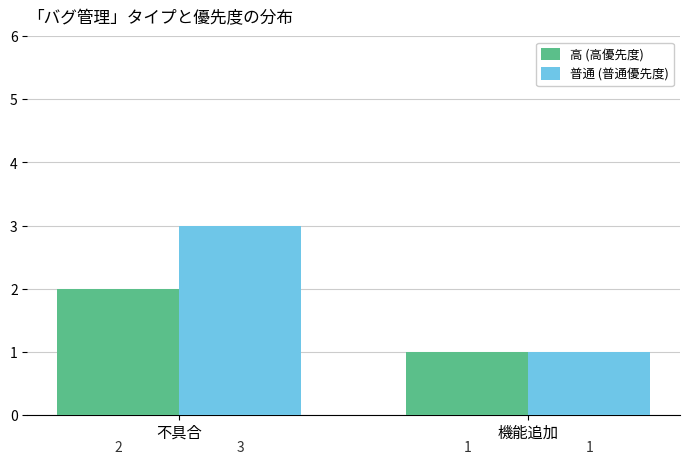

Which series changed the most between 不具合 and 機能追加?

普通 (普通優先度)